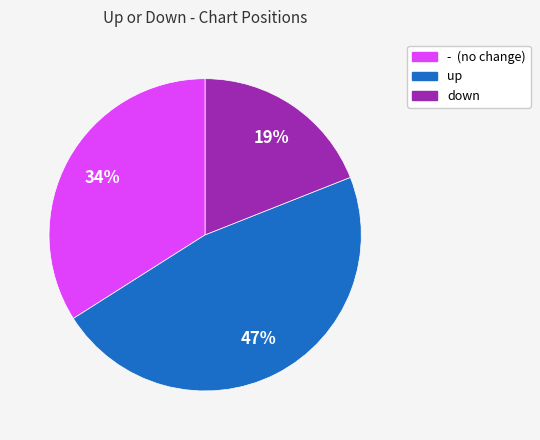

True or false: down accounts for 27% of the total.

False